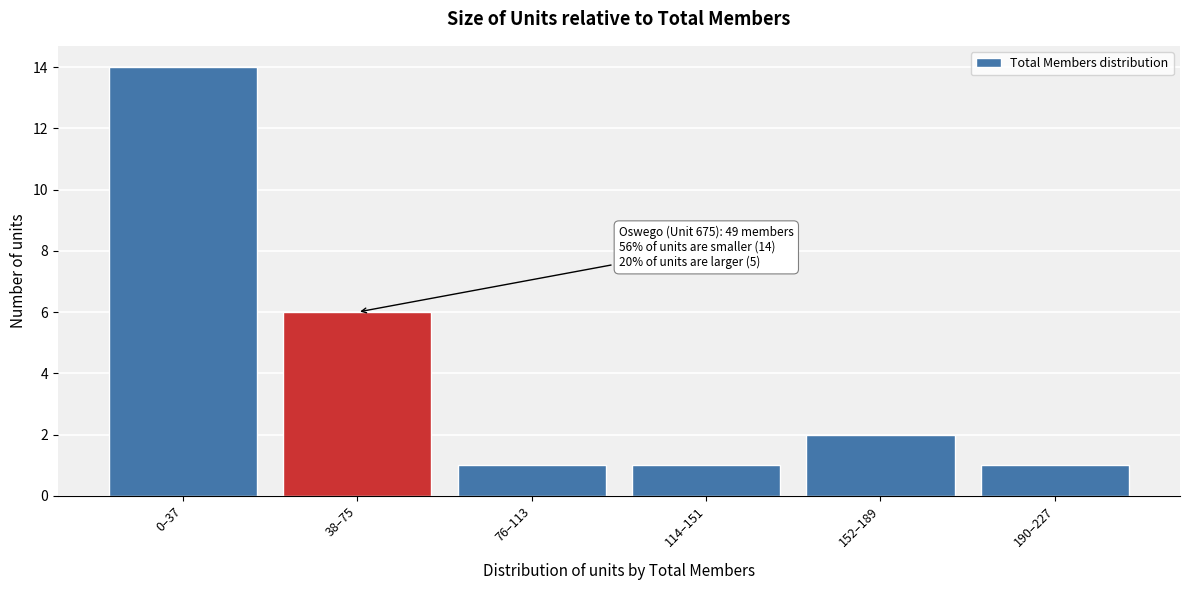

Reading left to right, what are all the values shown in this chart?

0–37=14	38–75=6	76–113=1	114–151=1	152–189=2	190–227=1